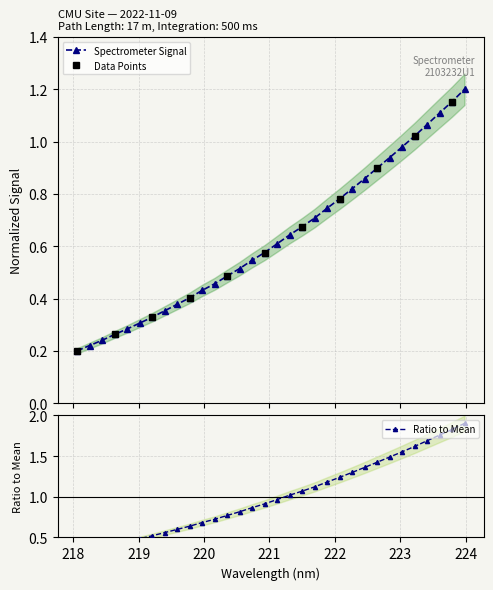

The value at 223.408 is 1.1. True or false?

True